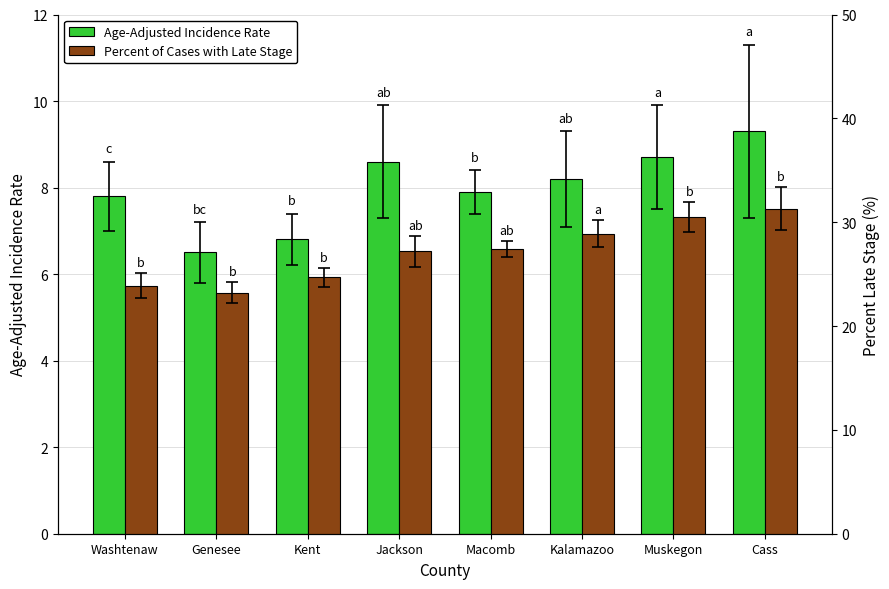

What are all the series names shown in the legend?

Age-Adjusted Incidence Rate, Percent of Cases with Late Stage